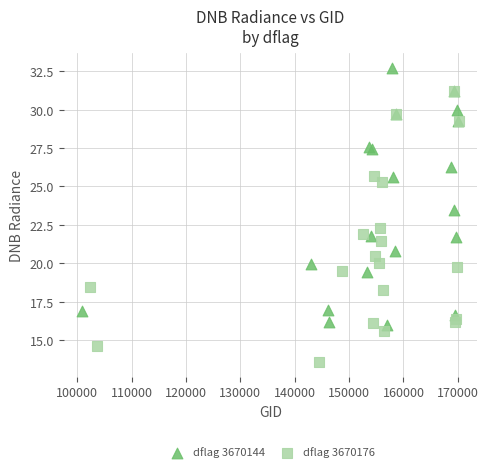

Which series contains the highest Y value?

dflag 3670144